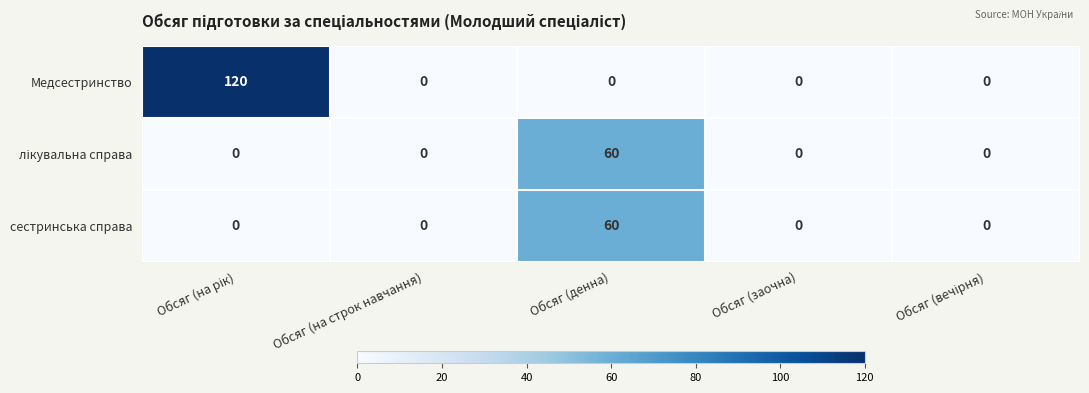

Is it true that сестринська справа equals 0 at Обсяг (заочна)?

True